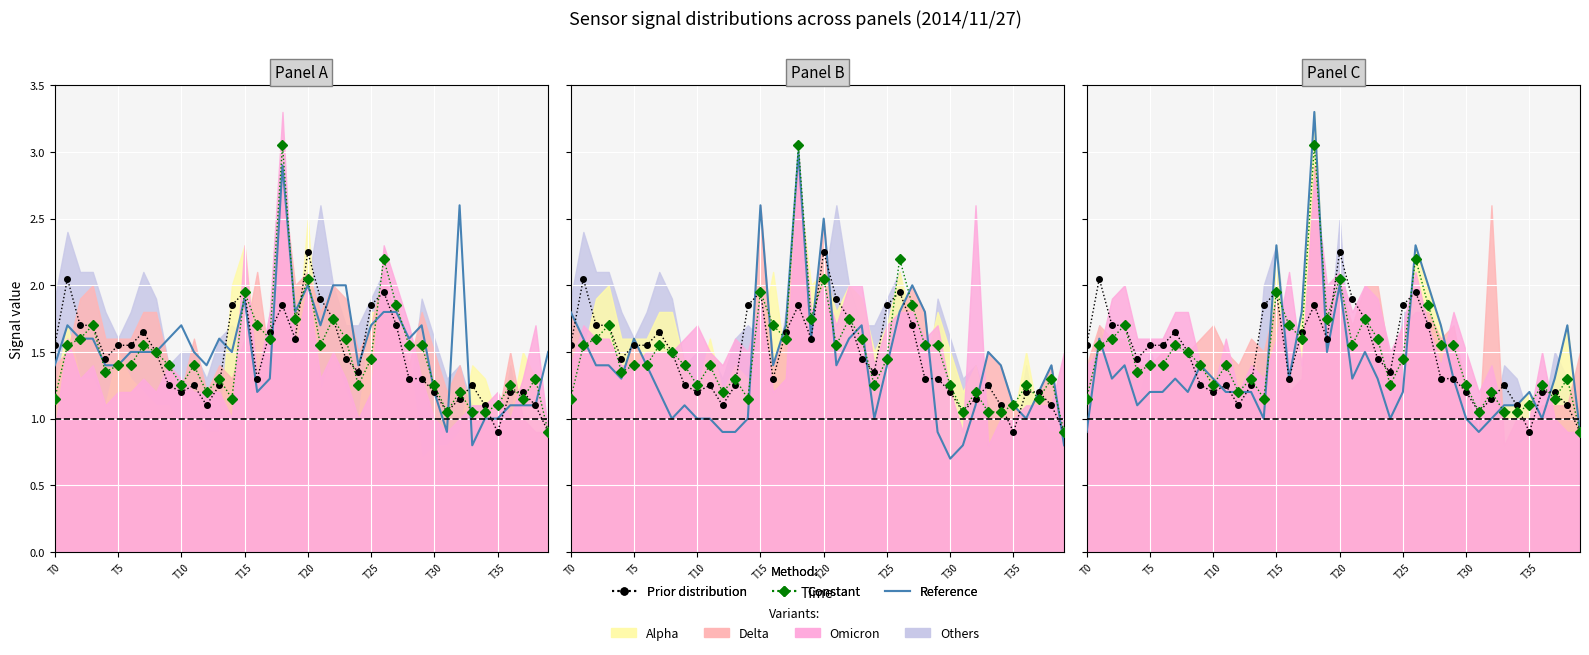

List the series in order of their peak value, lowest first.

Prior distribution, Constant, Reference